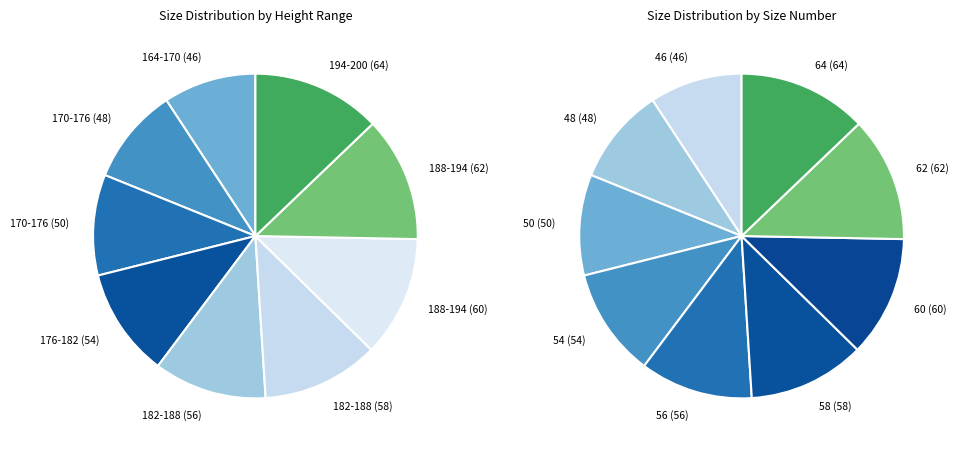

How many slices are in this pie chart?

9